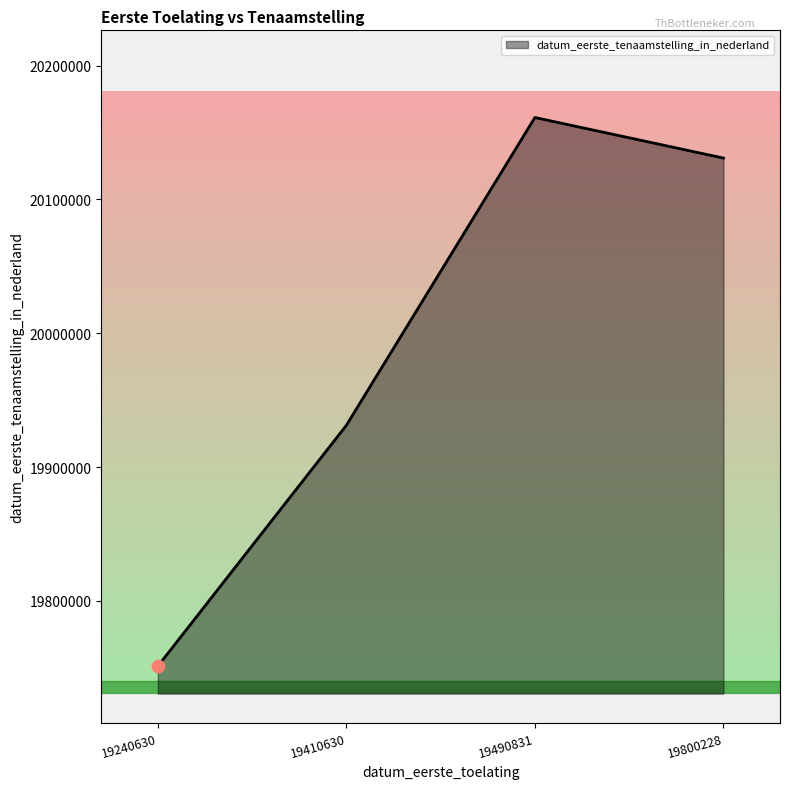

Between 19410630 and 19800228, which is larger?

19800228